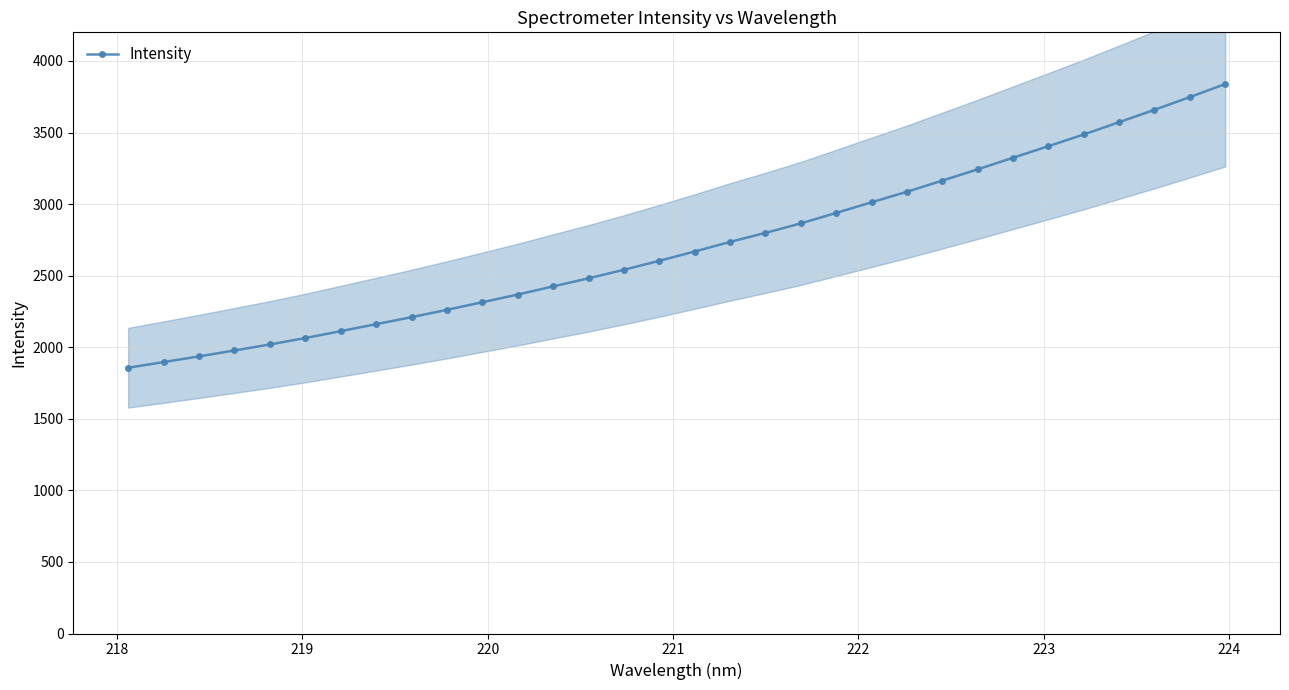

How many lines are shown in the chart?

1